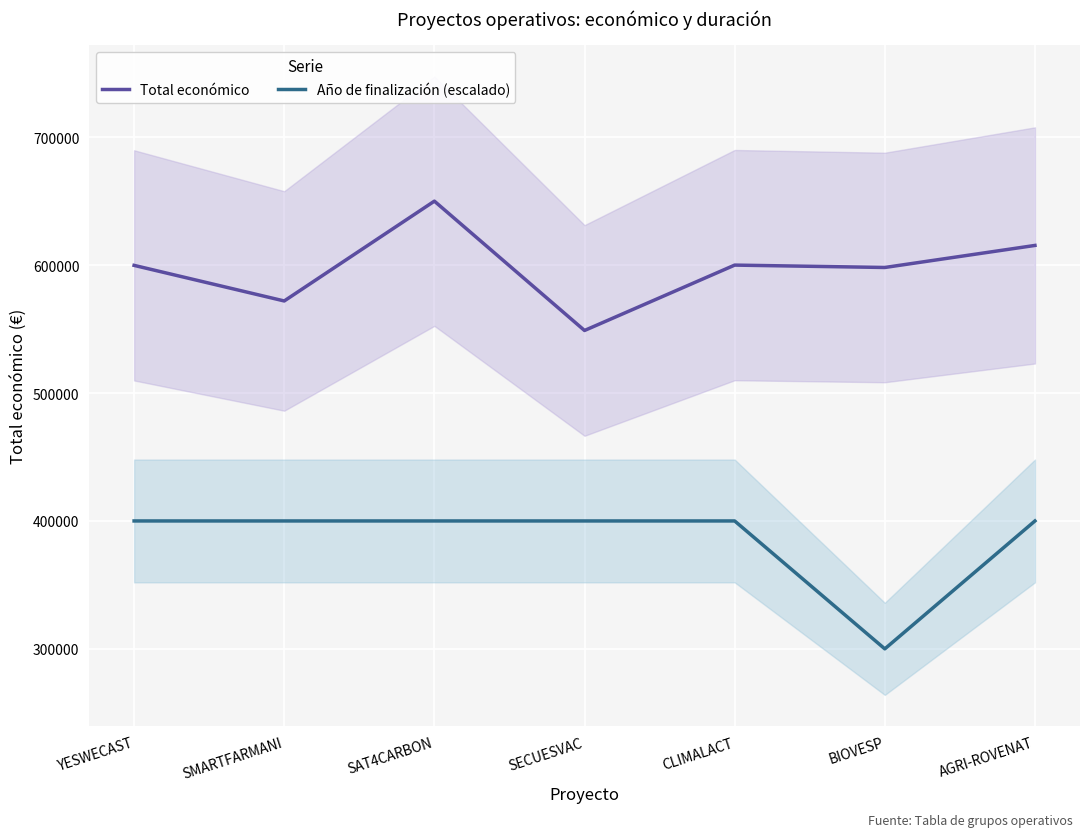

True or false: Año de finalización (escalado) and Total económico intersect in this chart.

False